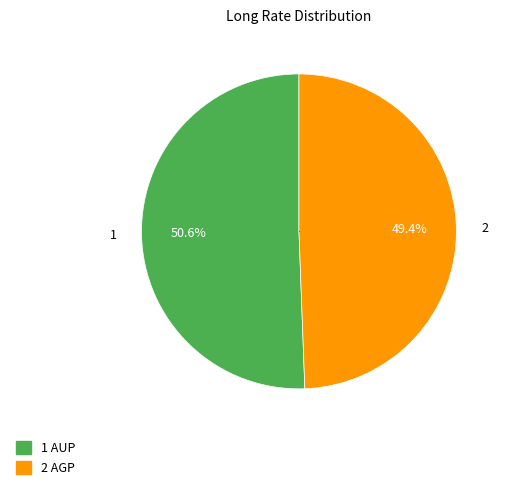

Is there a majority slice in this chart?

Yes